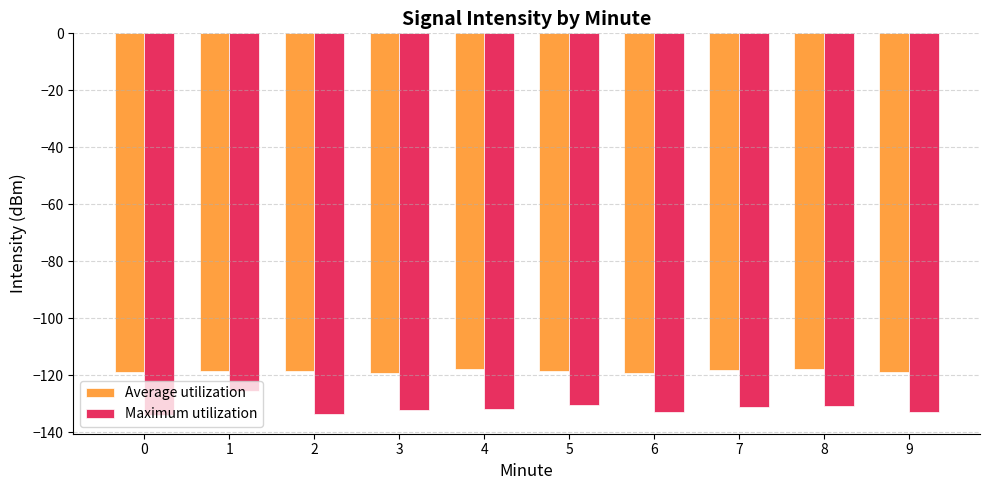

What is the spread (max minus min) of values at 7?

13.0